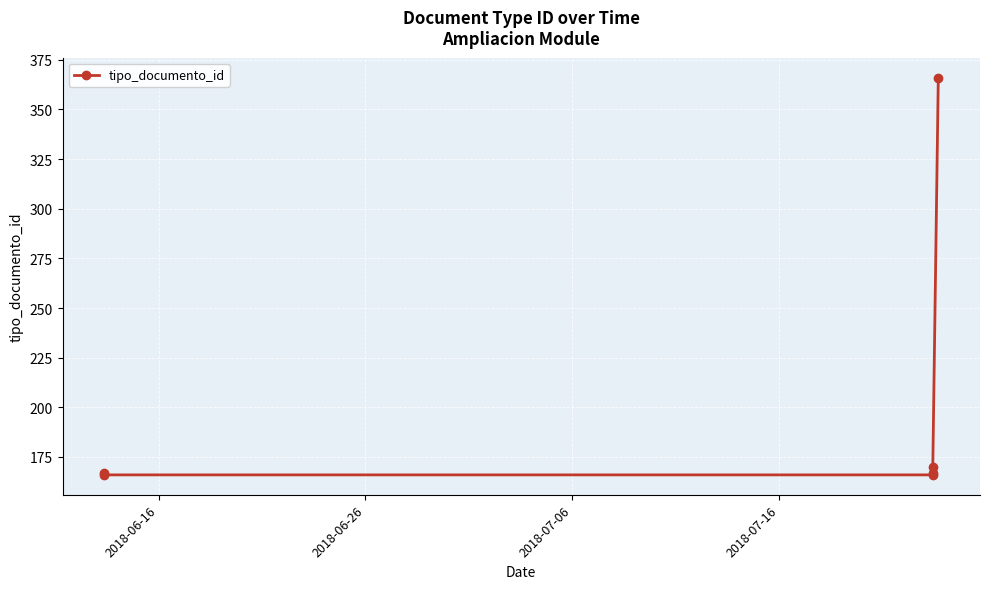

What is the average value?

200